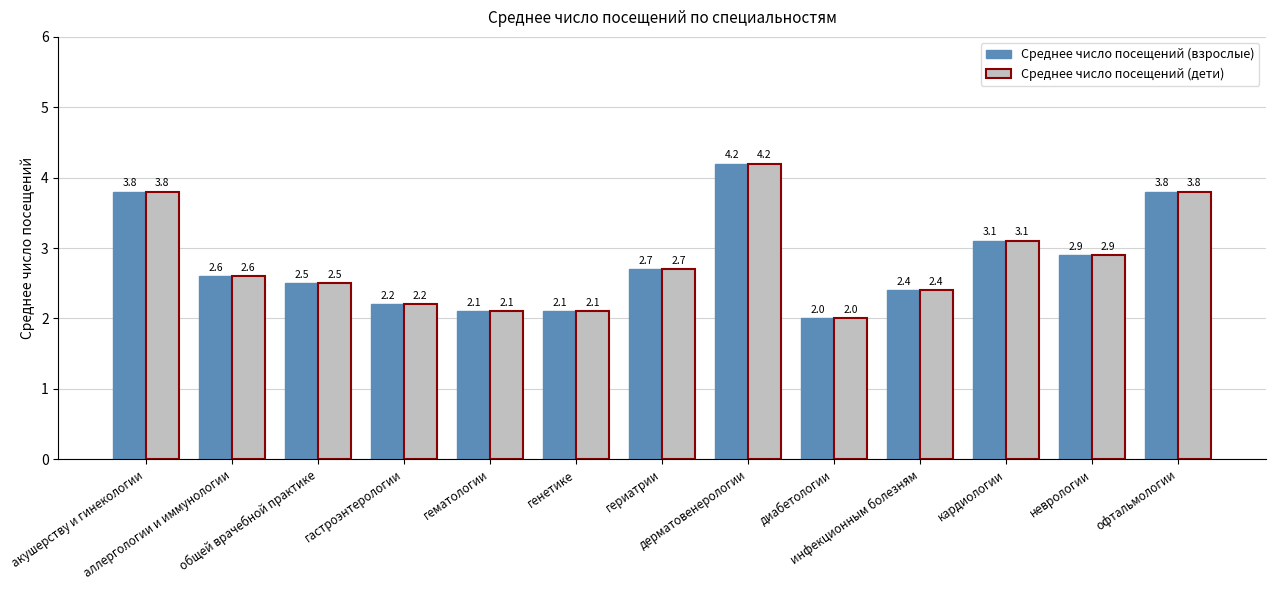

What is the difference between the maximum and minimum values in the Среднее число посещений (взрослые) series?

2.2